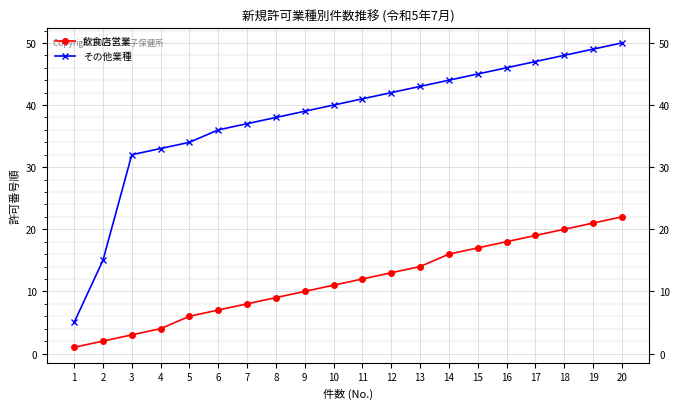

What is the value of the その他業種 point at the 3rd from the left?

32